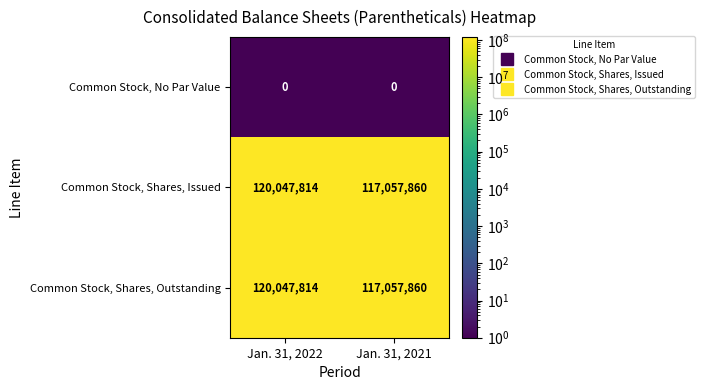

At how many categories does at least one series exceed 8034286?

2